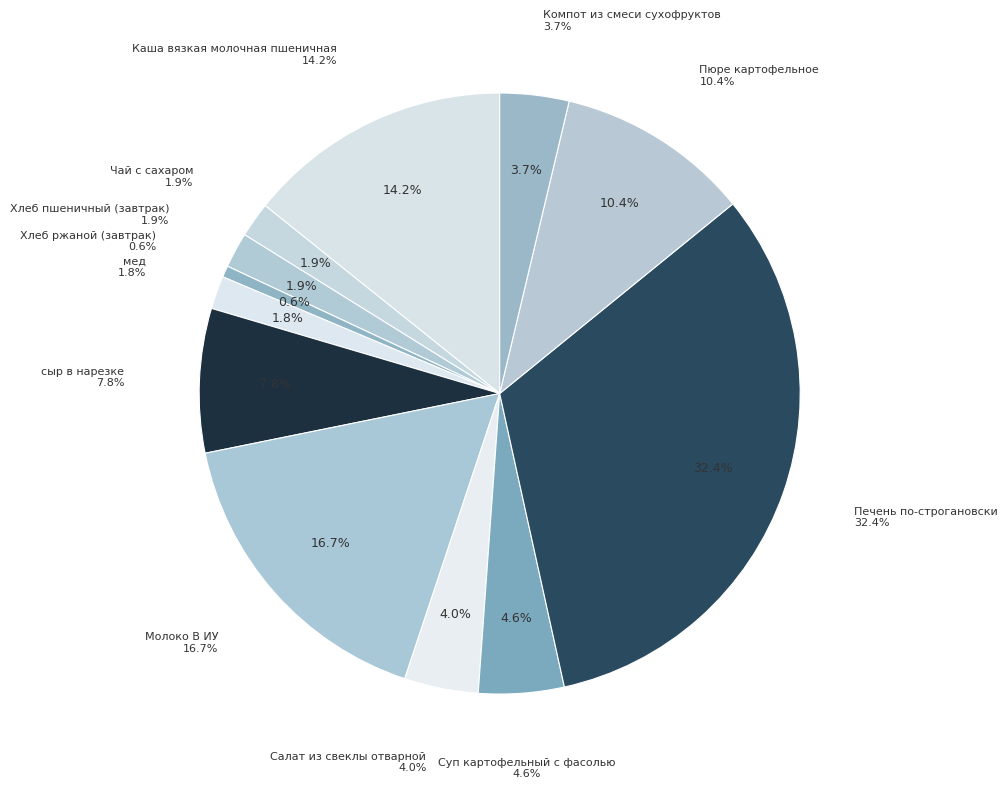

To the nearest percent, what portion does Салат из свеклы отварной represent?

4%